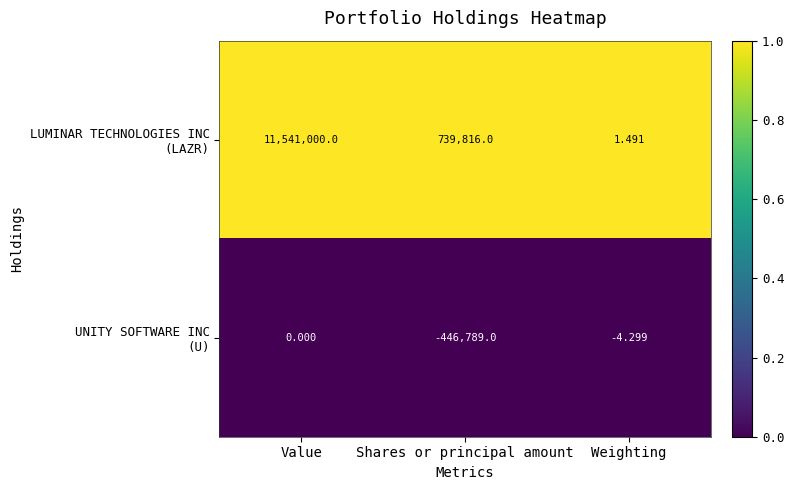

At how many categories does at least one series exceed 0?

3